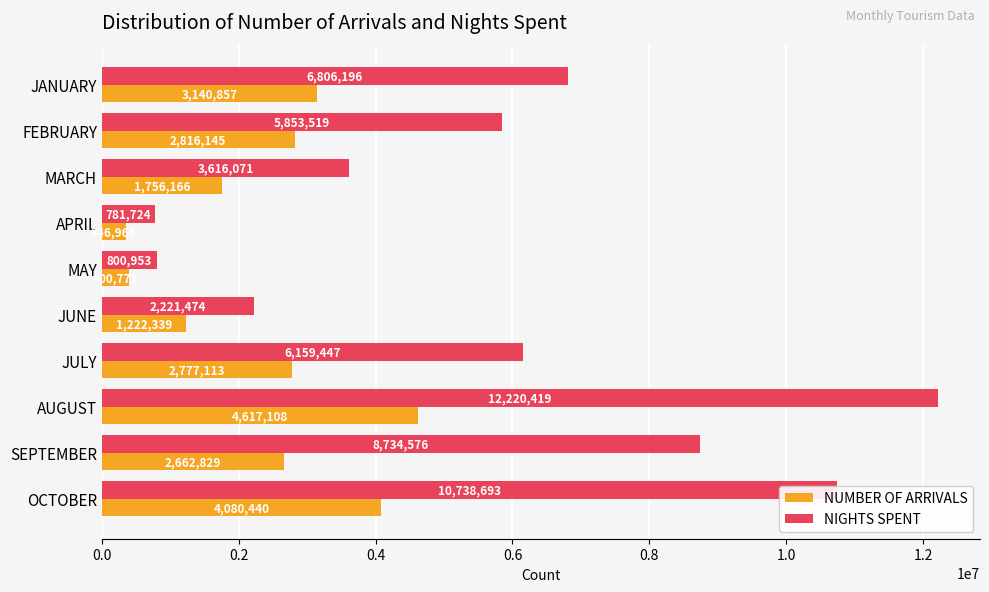

What are all the series names shown in the legend?

NUMBER OF ARRIVALS, NIGHTS SPENT